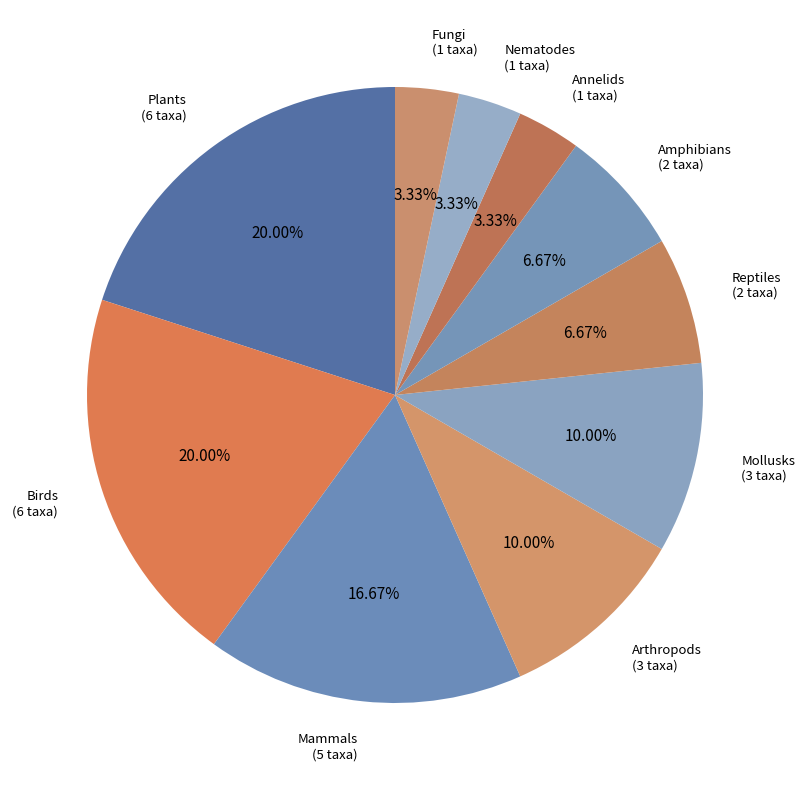

Is there a majority slice in this chart?

No